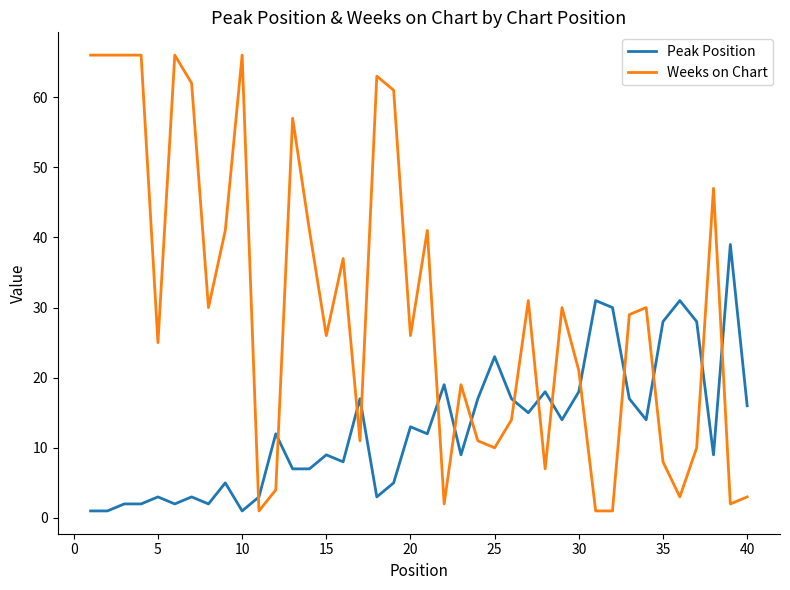

List the series in order of their peak value, highest first.

Weeks on Chart, Peak Position